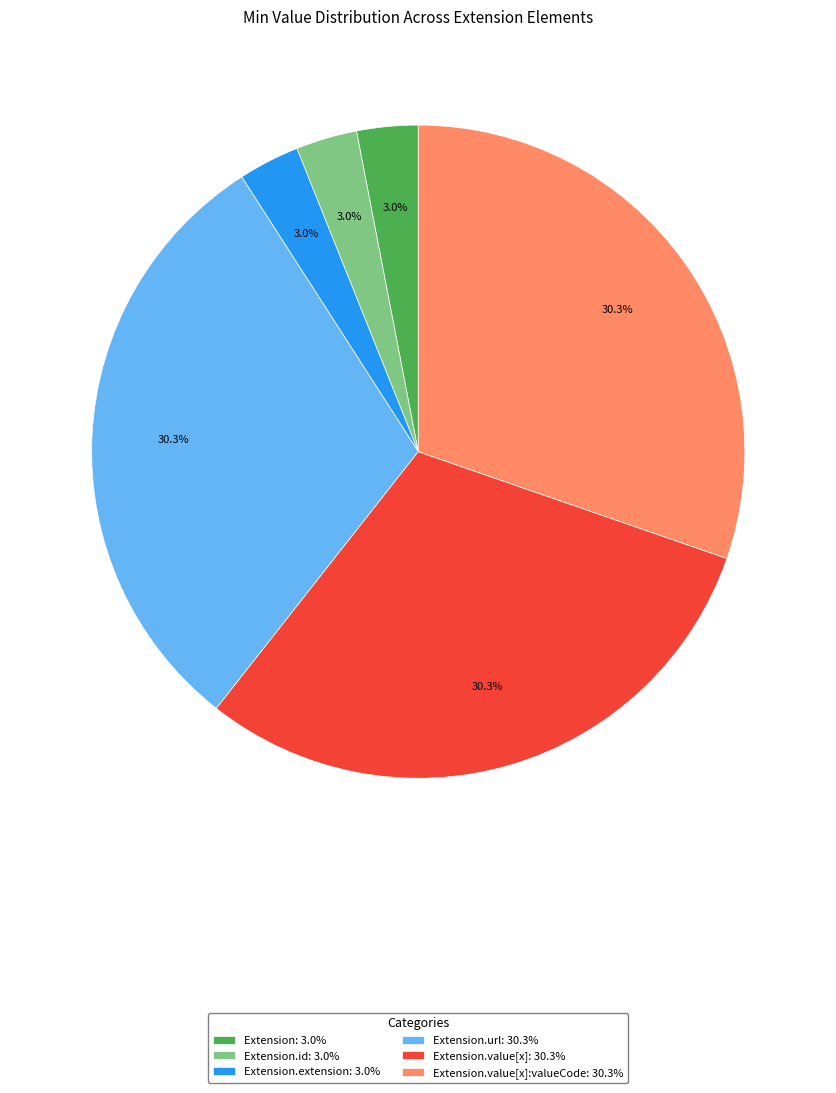

How many slices are in this pie chart?

6